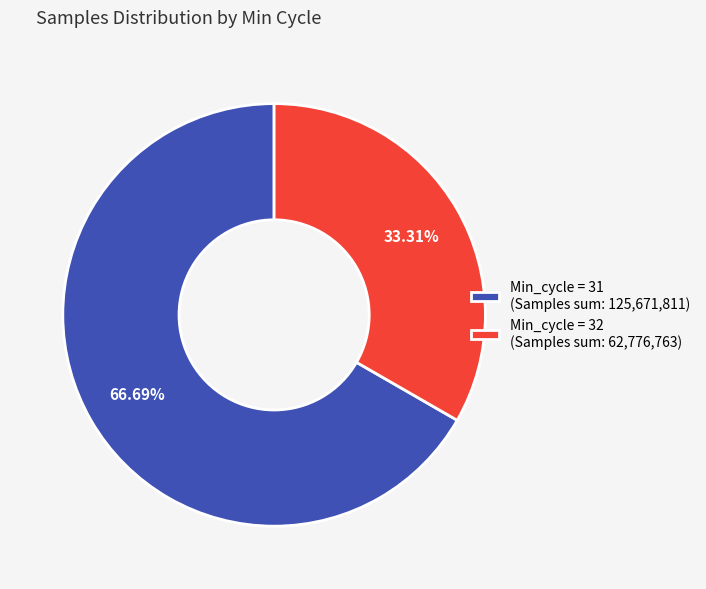

How many segments does this pie chart have?

2